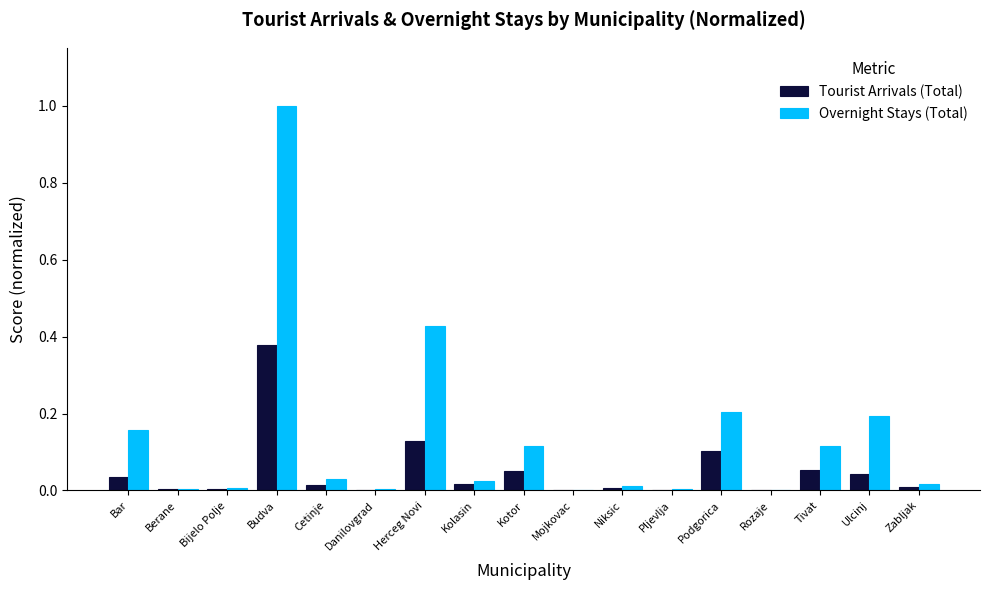

The Overnight Stays (Total) series shows 0.1 at Tivat. True or false?

True